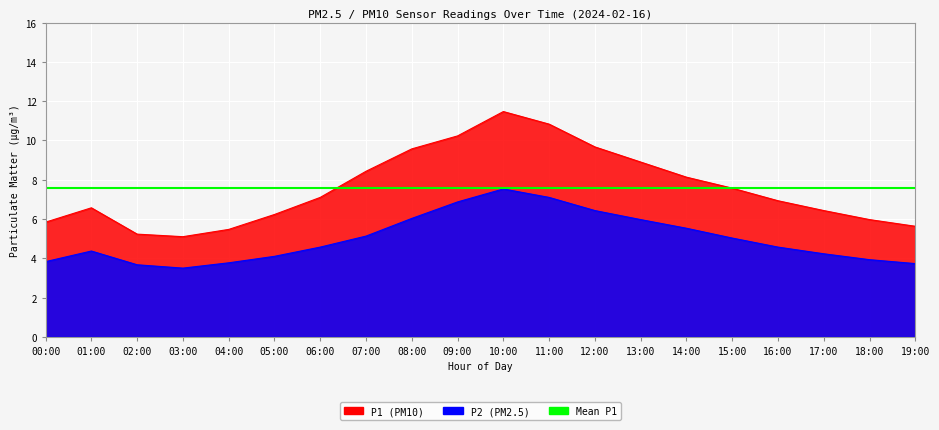

How many values in the P1 series exceed 7?

10